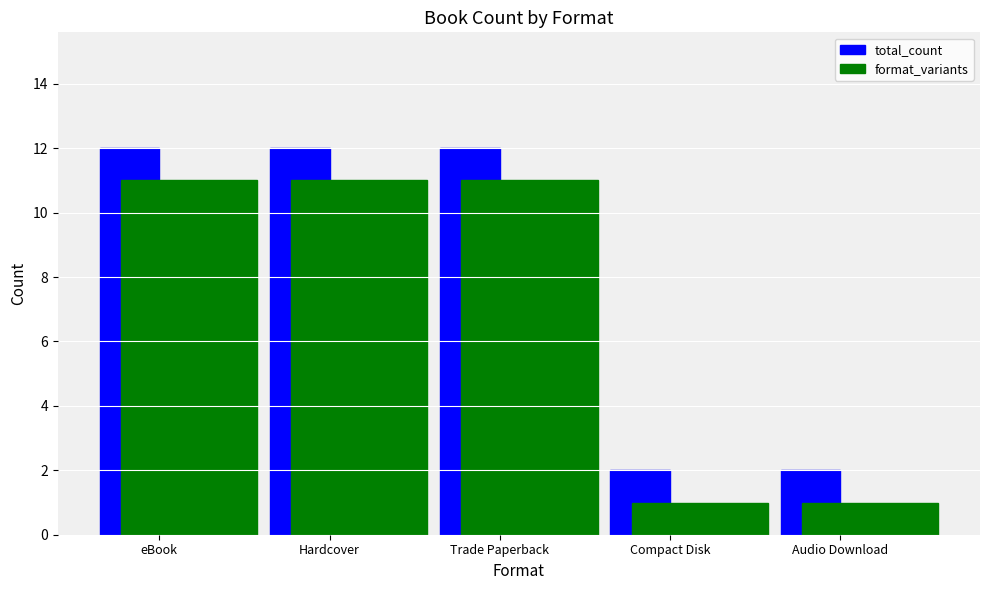

What is the maximum value for format_variants?

11